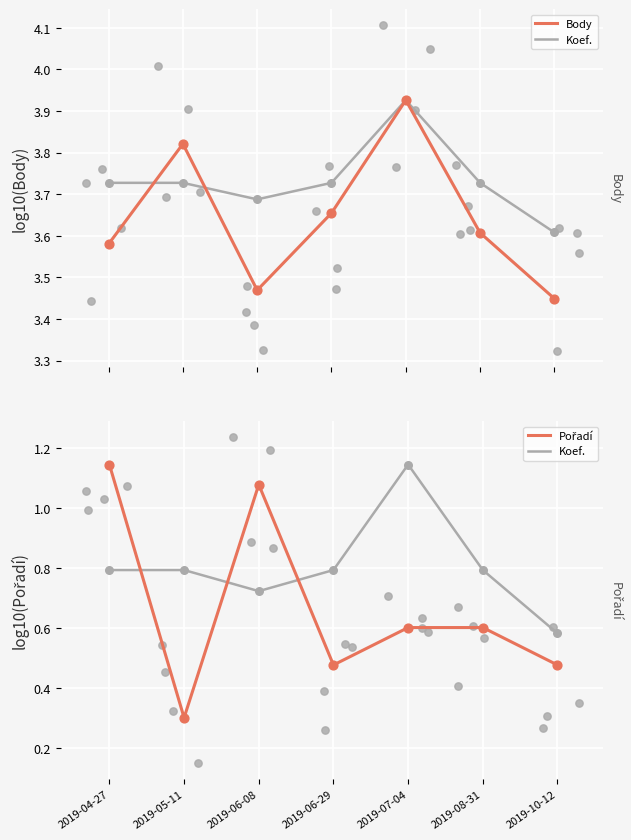

Which series has the largest total across all categories?

Body